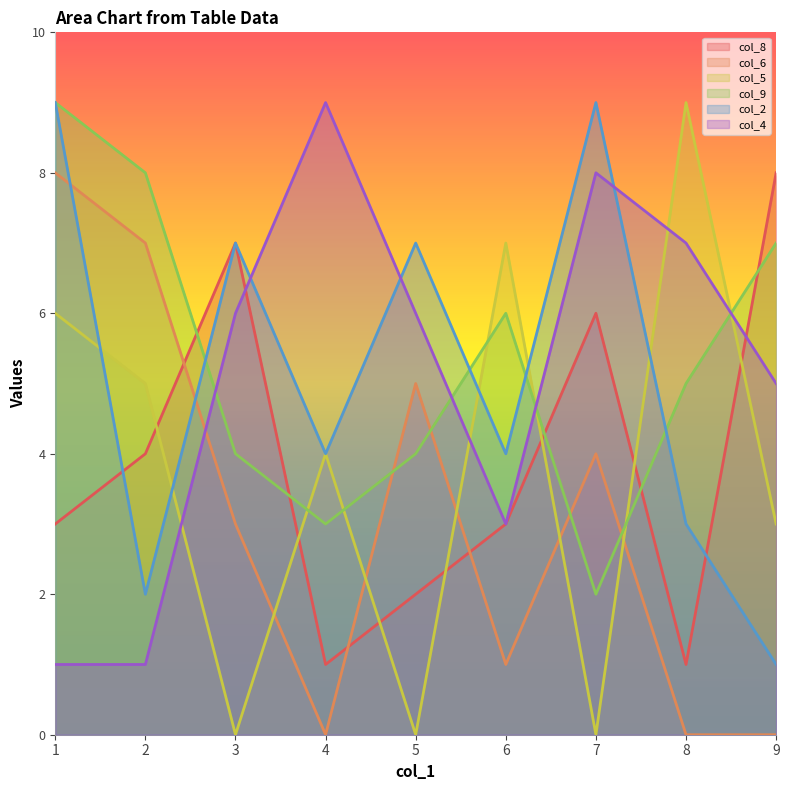

Which series ends up on top after the final intersection of col_2 and col_9?

col_9